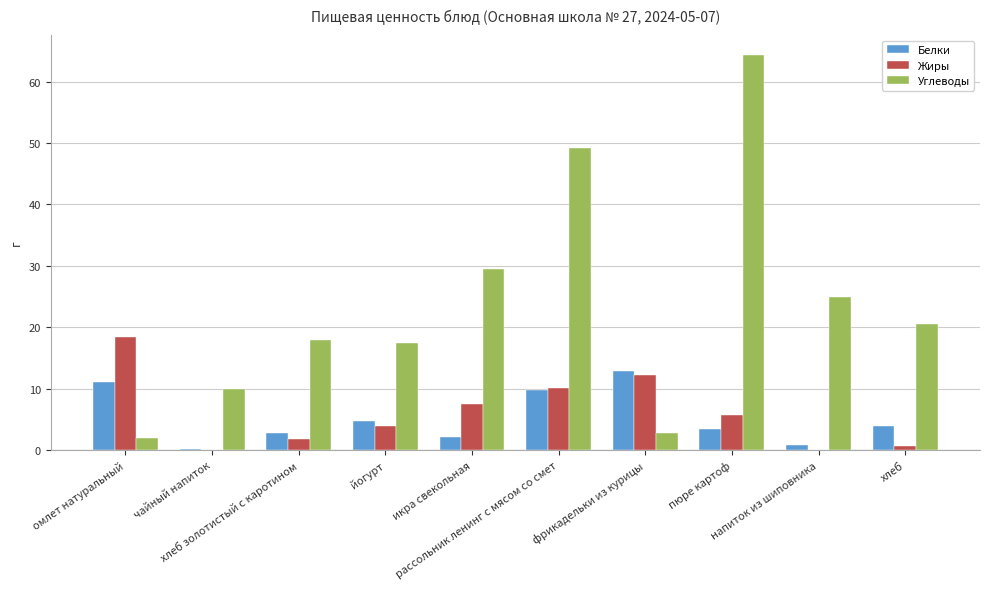

What is the average value of the Белки series?

5.2